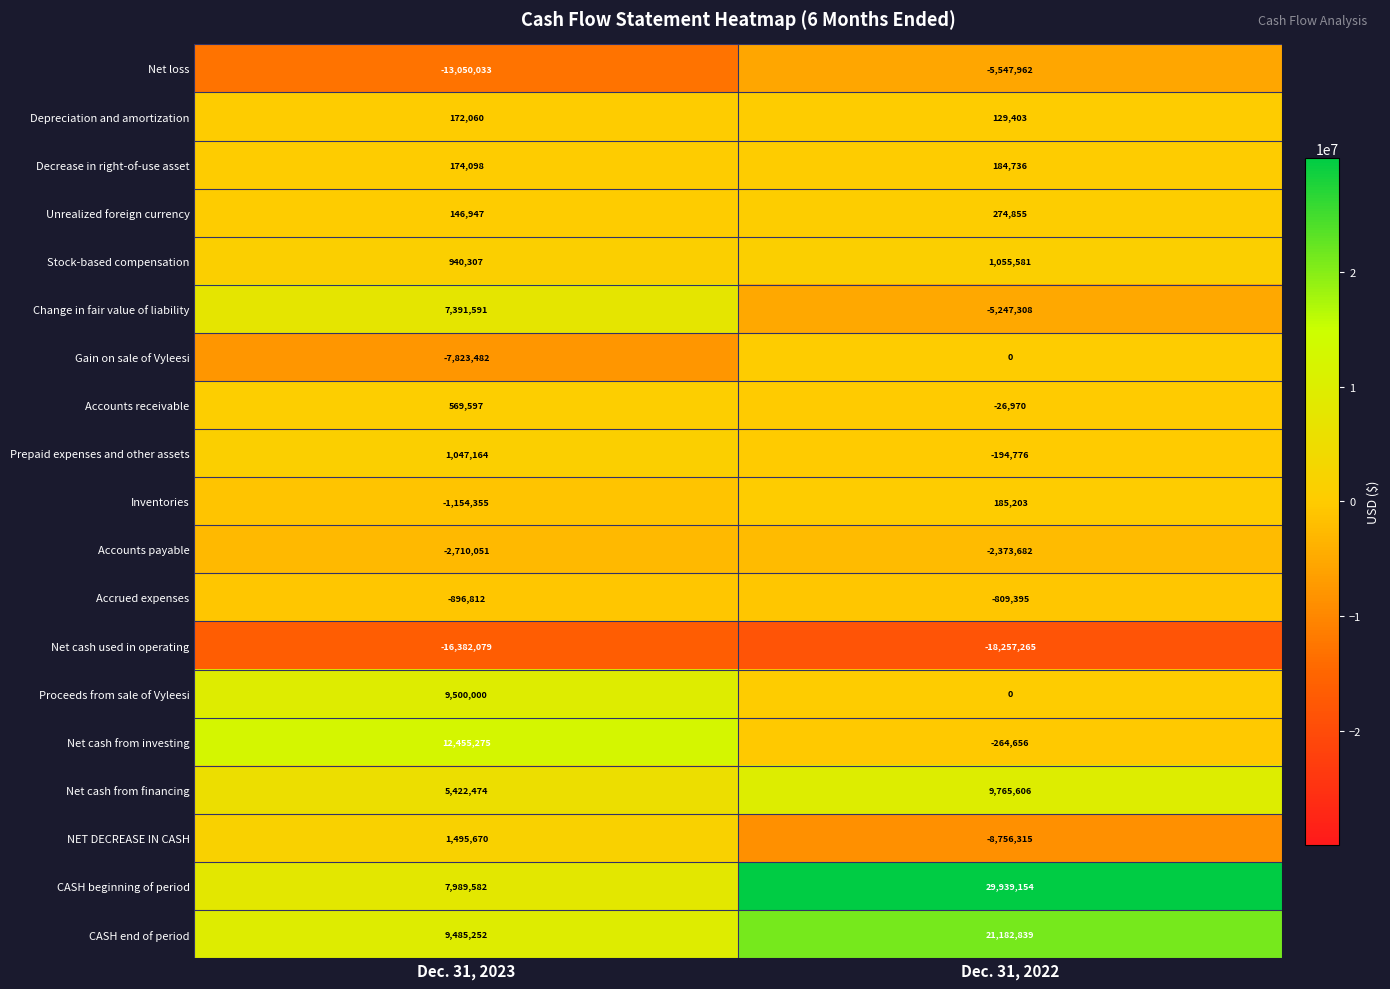

At which label is Gain on sale of Vyleesi closest to -3911741?

Dec. 31, 2023